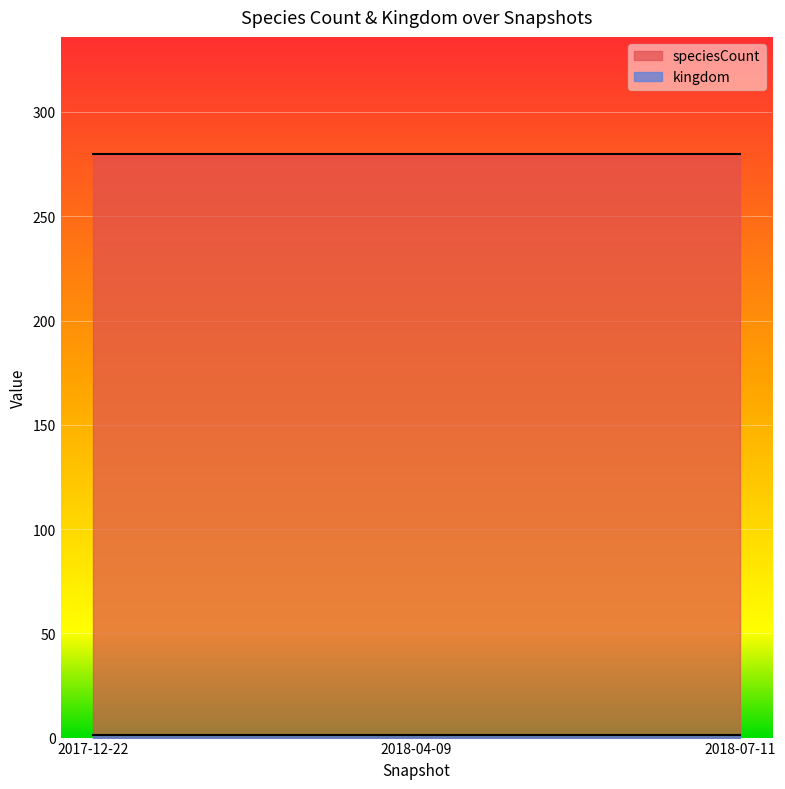

List the series in order of their peak value, highest first.

speciesCount, kingdom